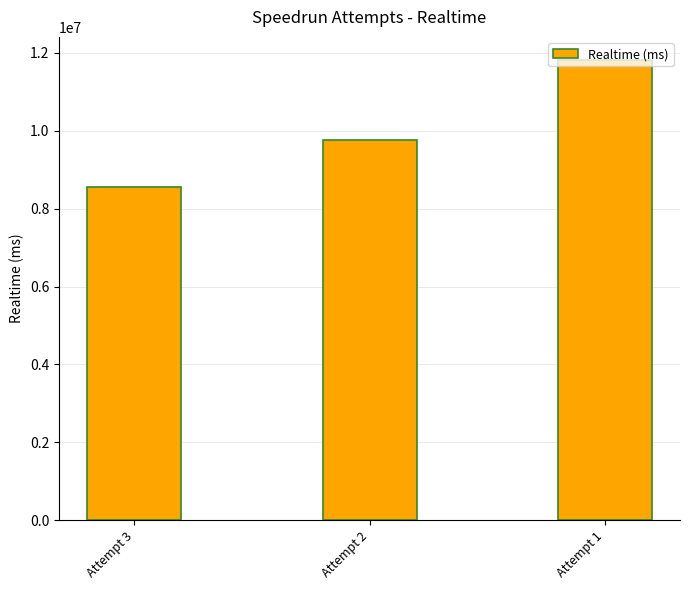

How many bars are there in total?

3